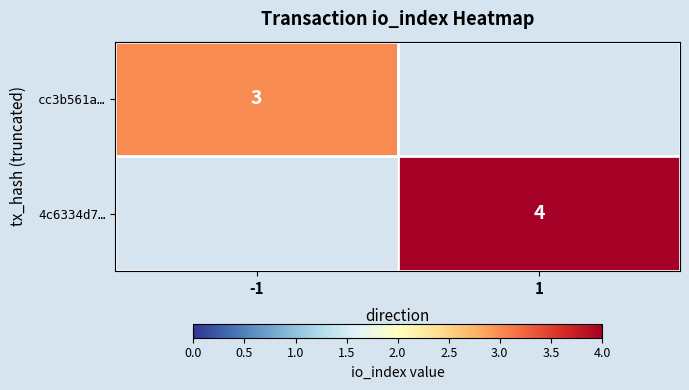

True or false: 4c6334d7… has a value of 1 at 1.

False